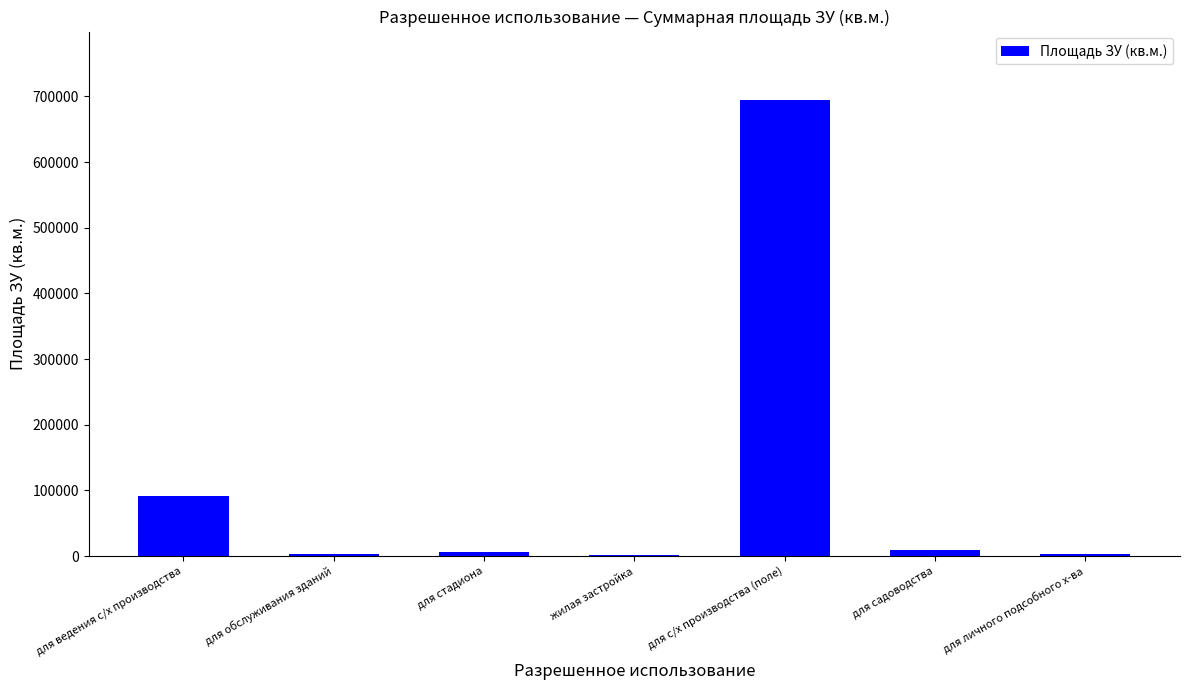

At which label is the value closest to 348472?

для ведения с/х производства